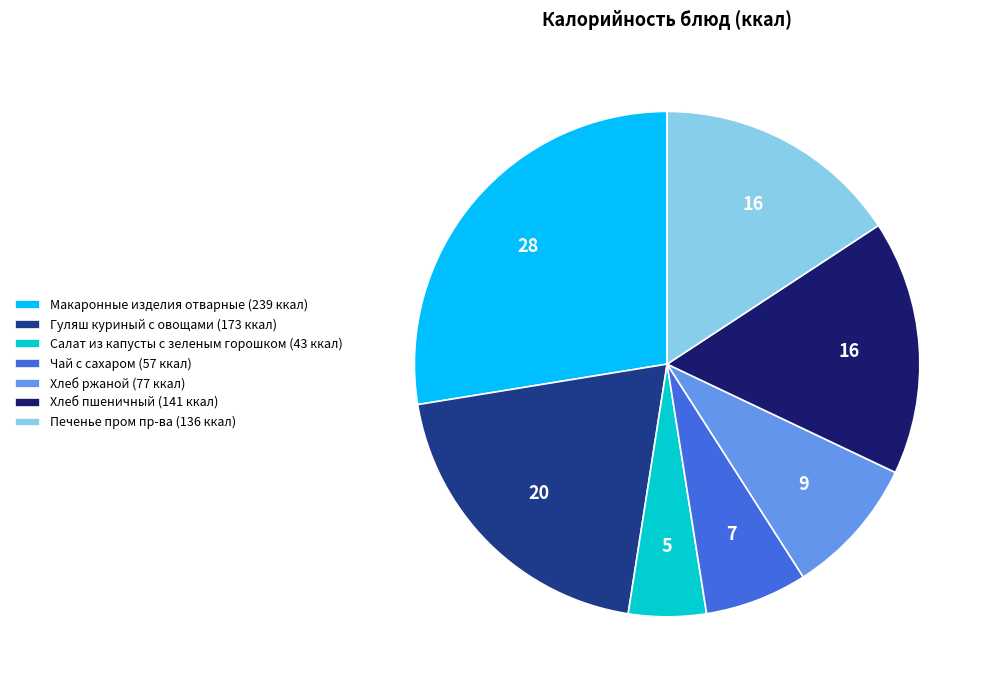

Which has a higher value, Салат из капусты с зеленым горошком or Печенье пром пр-ва?

Печенье пром пр-ва